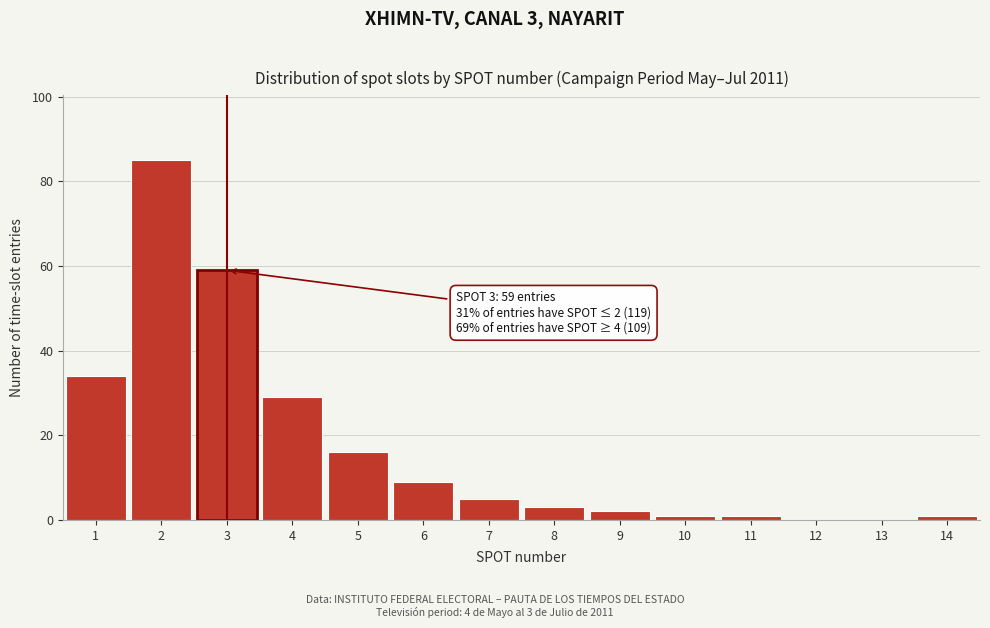

Reading left to right, transcribe all the data shown in this chart.

1=34	2=85	3=59	4=29	5=16	6=9	7=5	8=3	9=2	10=1	11=1	12=0	13=0	14=1